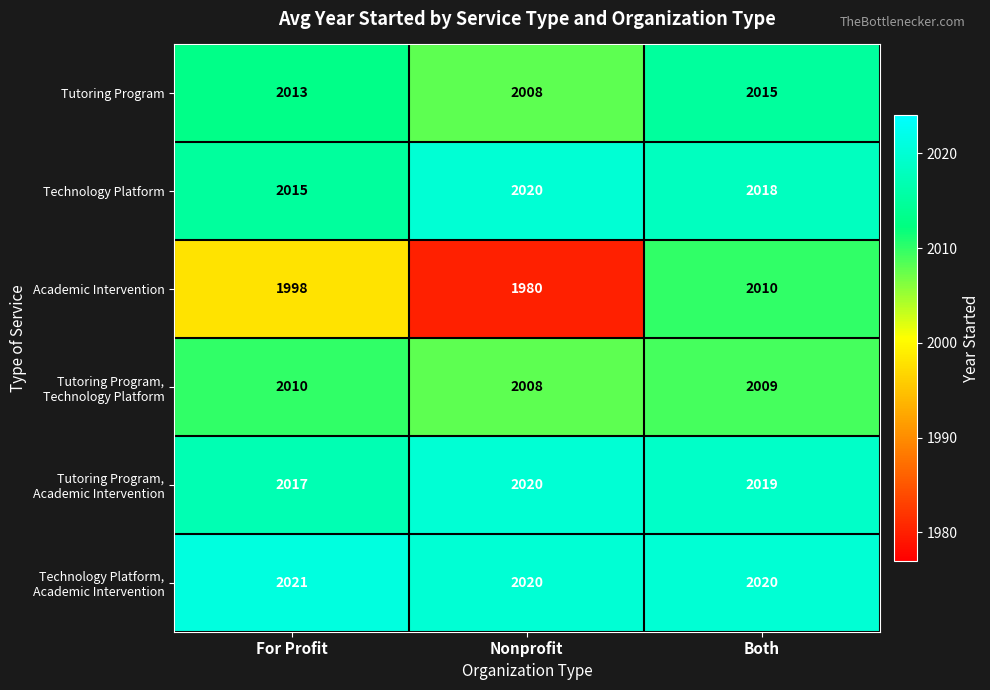

What is the difference between the maximum and minimum values in the Technology Platform series?

5